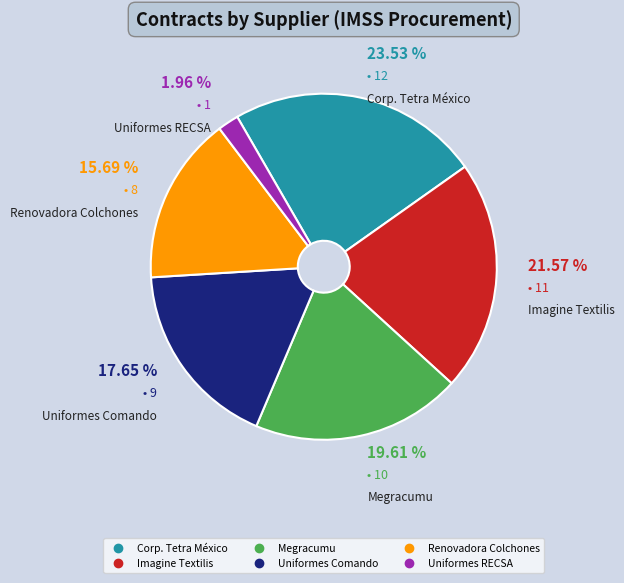

Is there any slice that represents more than half of the pie?

No